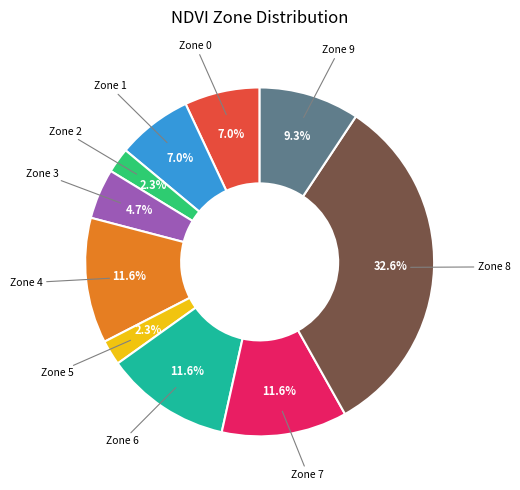

How many segments does this pie chart have?

10